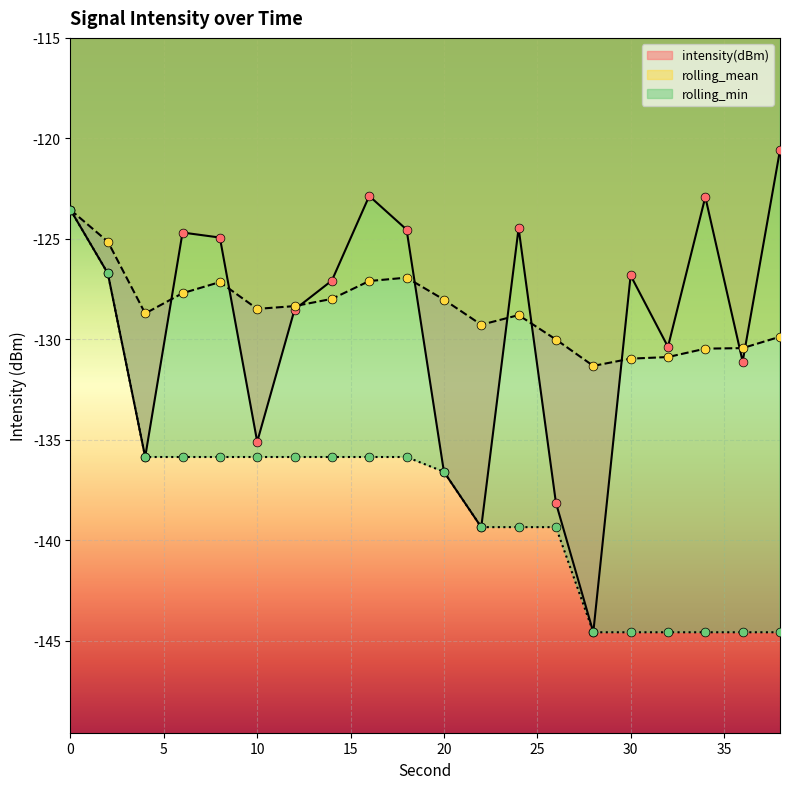

Which series reaches the minimum Y coordinate?

intensity(dBm)